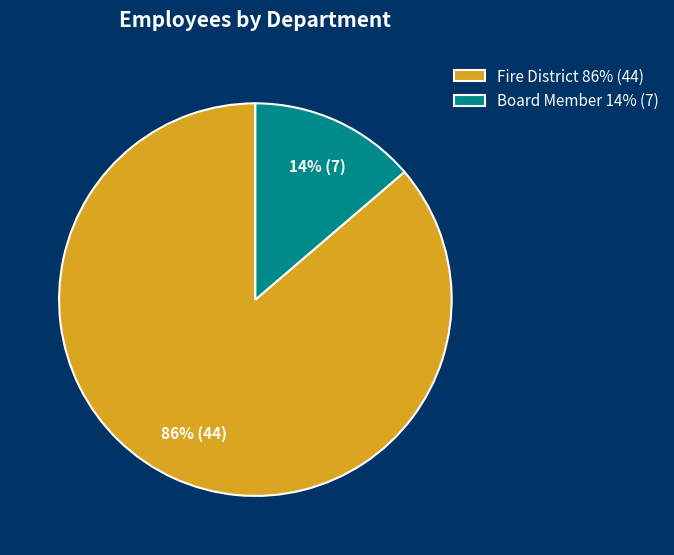

To the nearest percent, what is the combined percentage of Board Member 14% (7) and Fire District 86% (44)?

100%